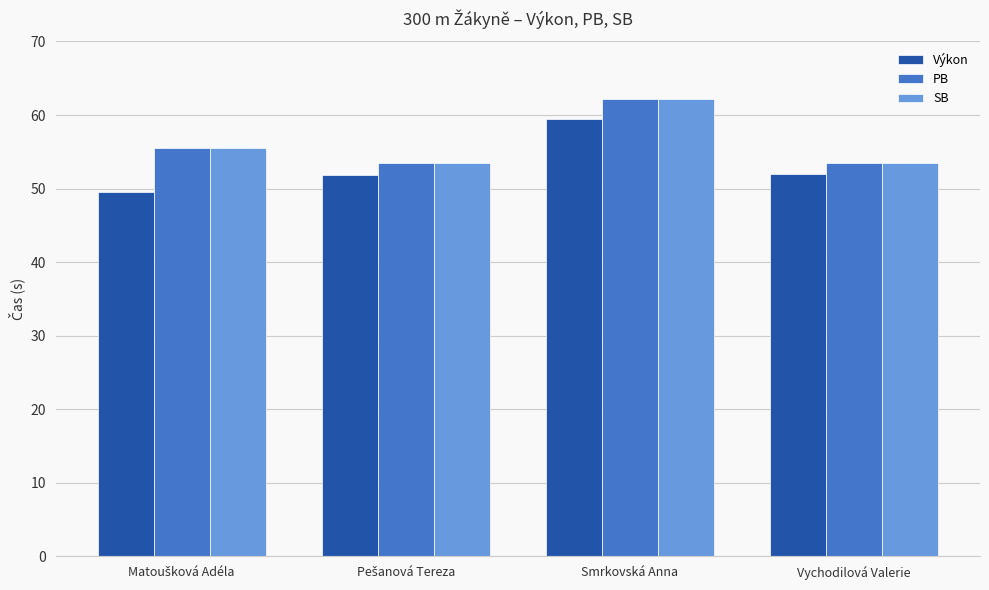

What are all the series names shown in the legend?

Výkon, PB, SB